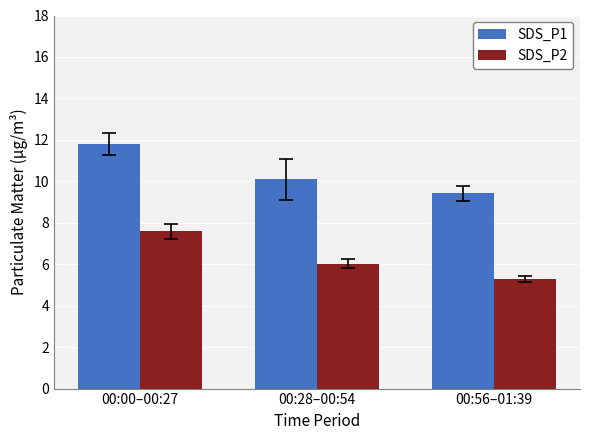

What is the minimum value for SDS_P1?

9.4